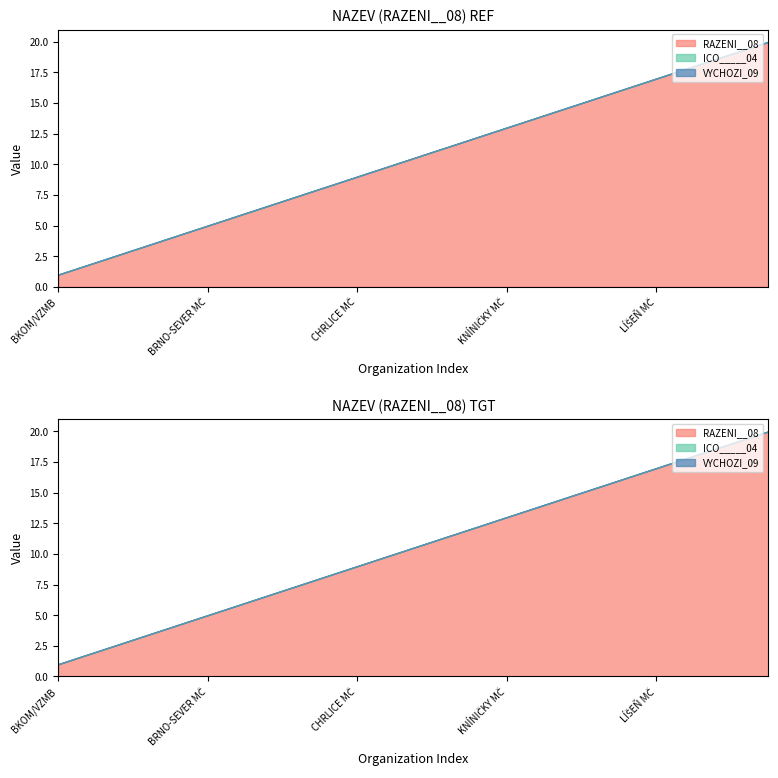

Is the value of VYCHOZI_09 at IVANOVICE MČ greater than the value of ICO_____04 at ČERNOVICE MČ?

No